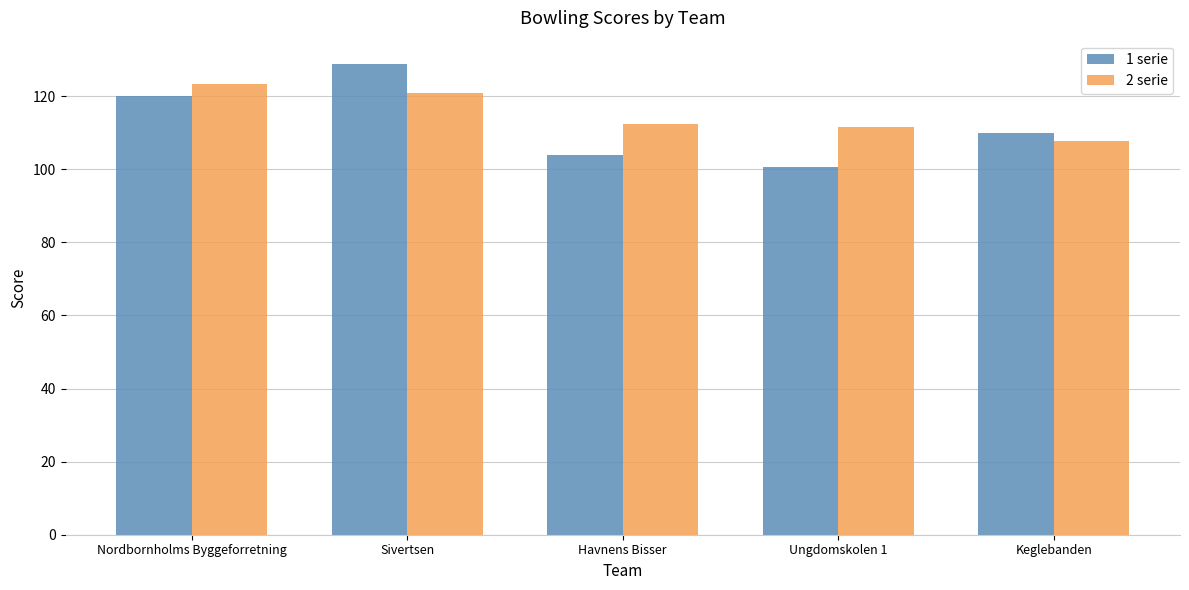

Is it true that 1 serie equals 47.2 at Ungdomskolen 1?

False